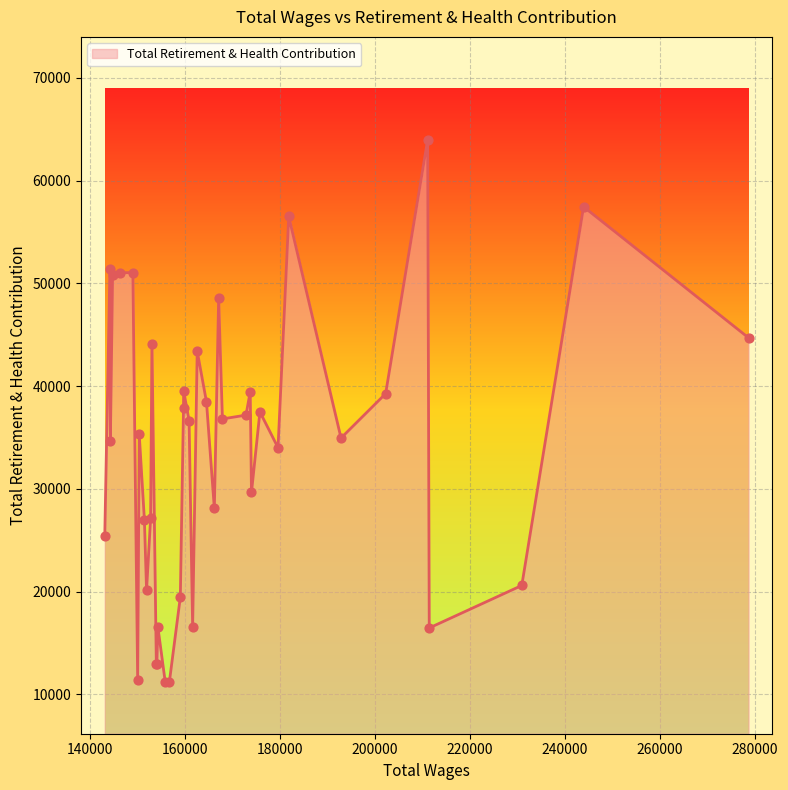

What is the difference between the maximum and minimum values?

52841